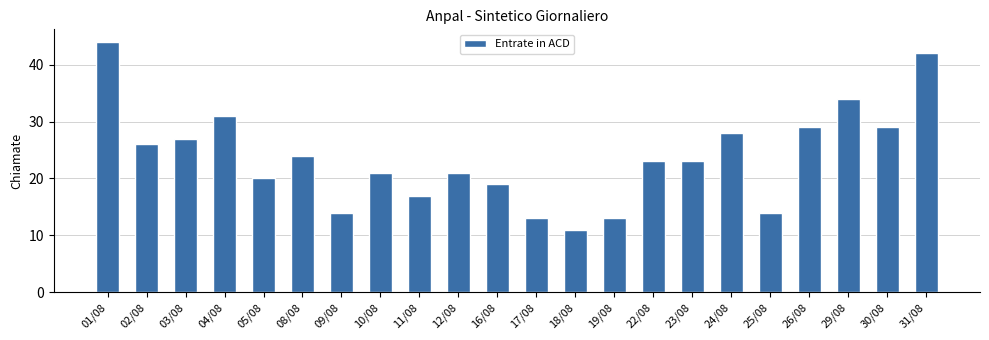

What is the change in value from 16/08 to 19/08?

-6